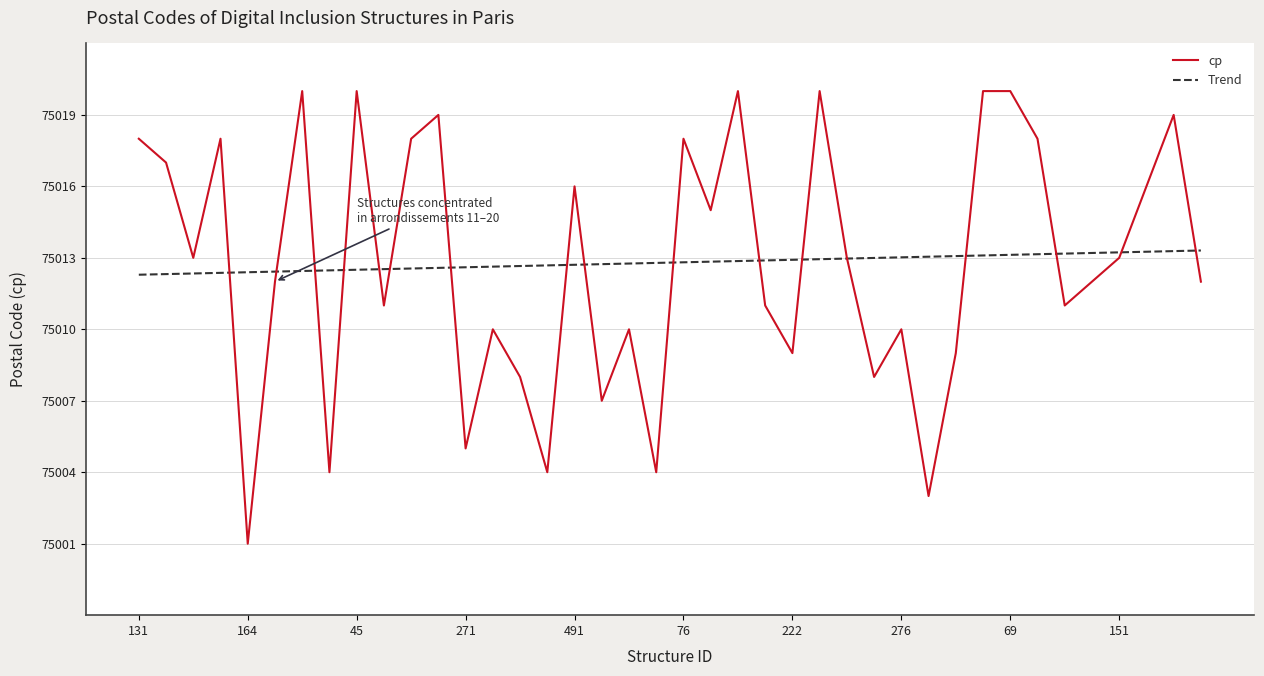

What is the minimum value shown in the chart?

75001.0